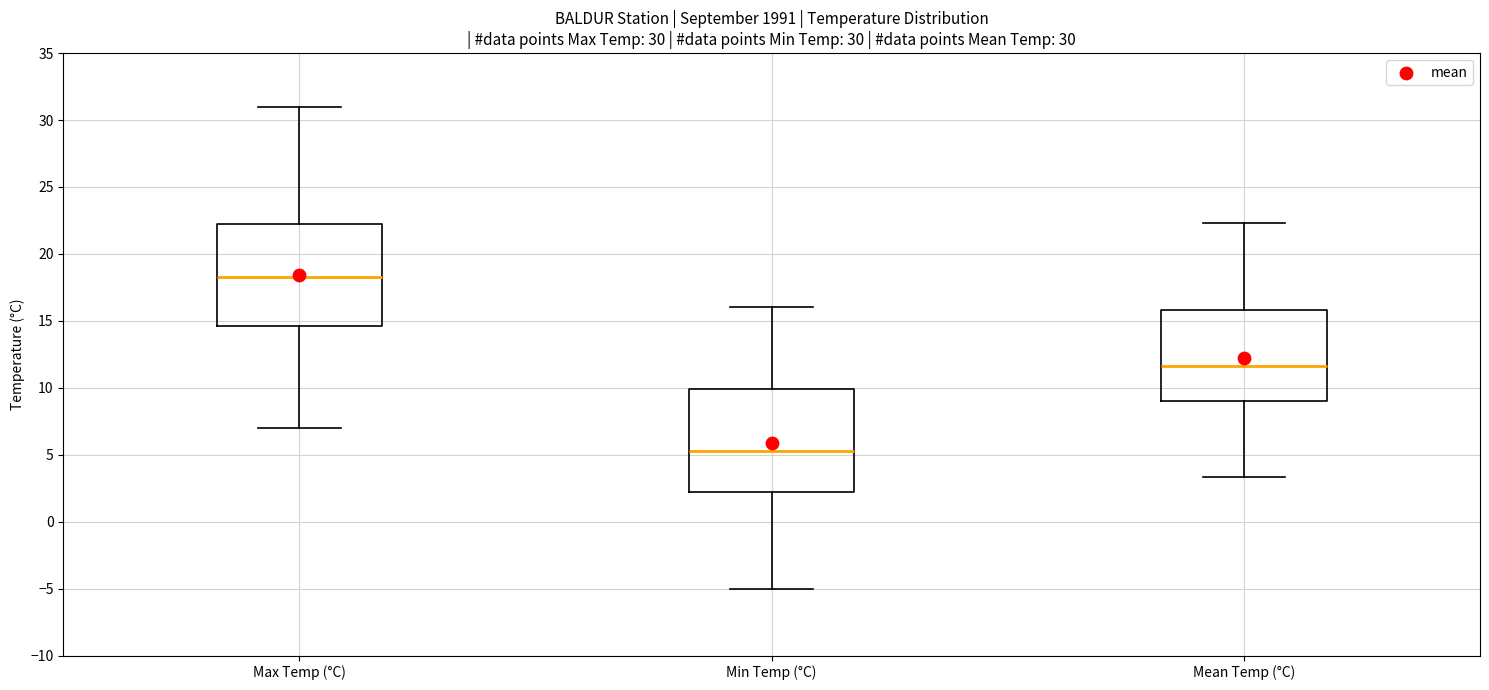

Which box's median line is the highest?

Max Temp (°C)